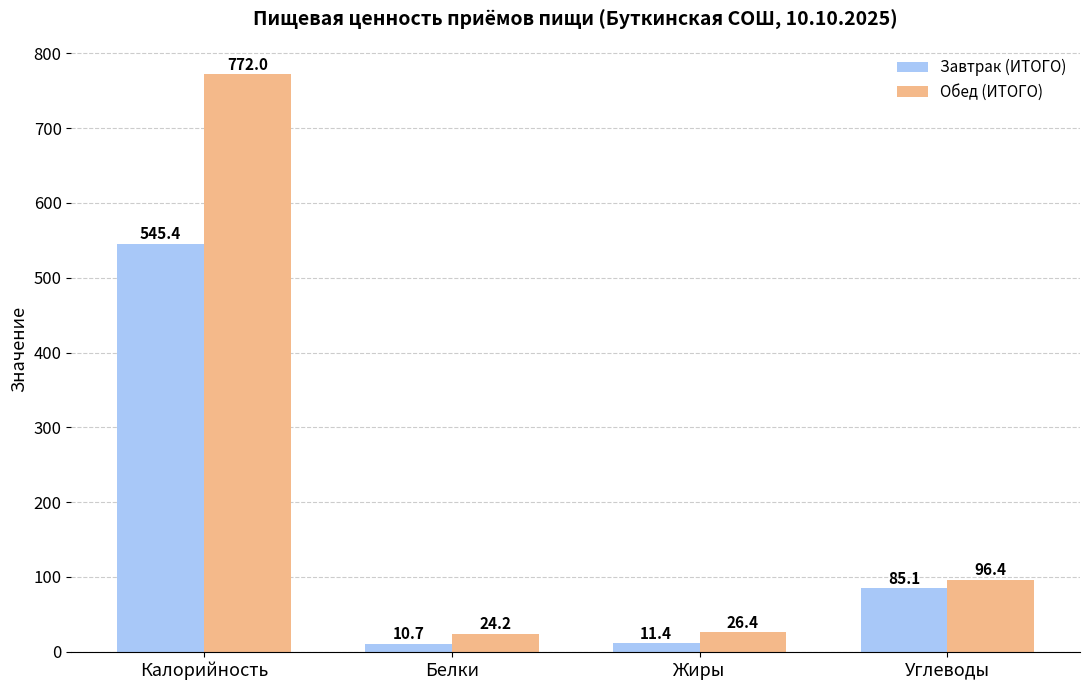

Does the chart contain stacked bars?

No